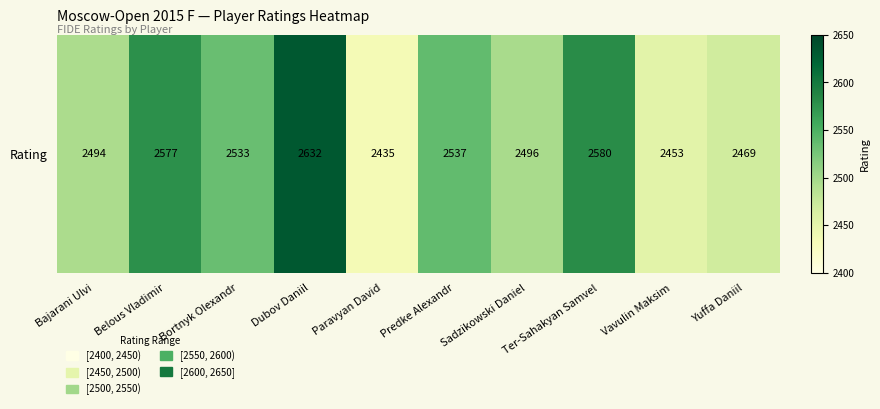

What is the average value?

2521